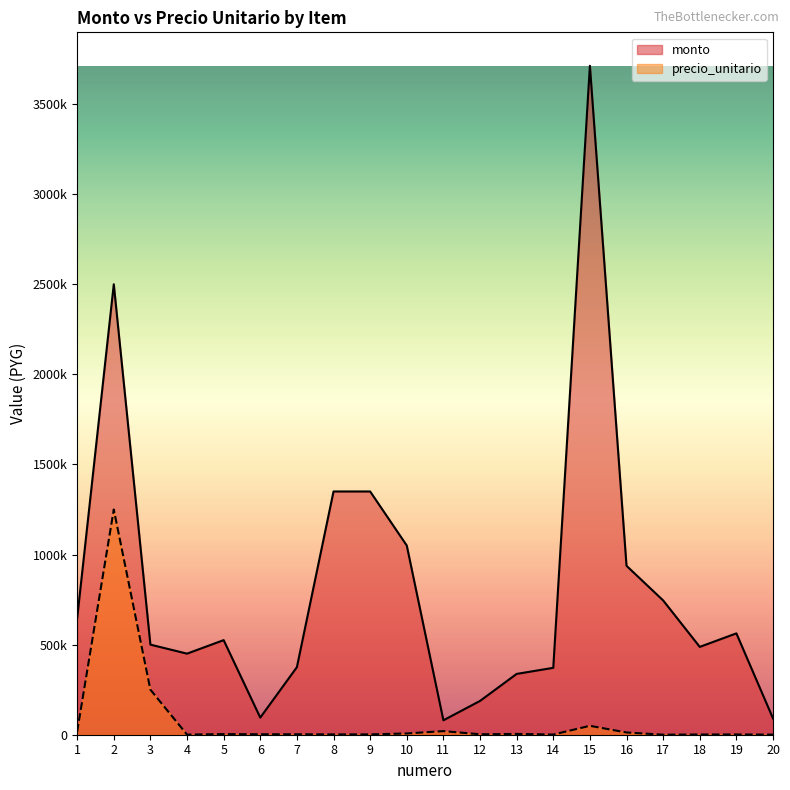

What are all the series names shown in the legend?

monto, precio_unitario